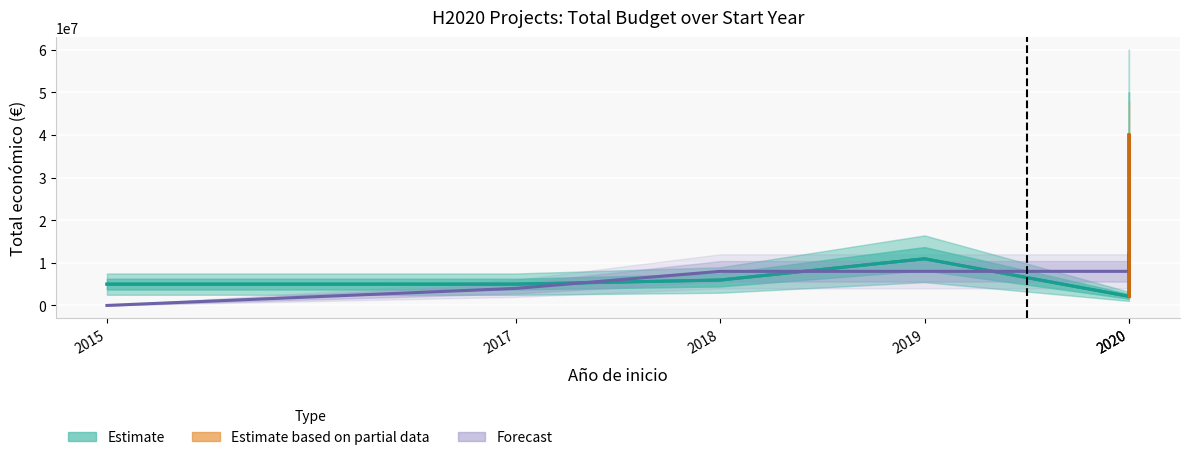

True or false: the data has more than 1 interior local peaks.

False